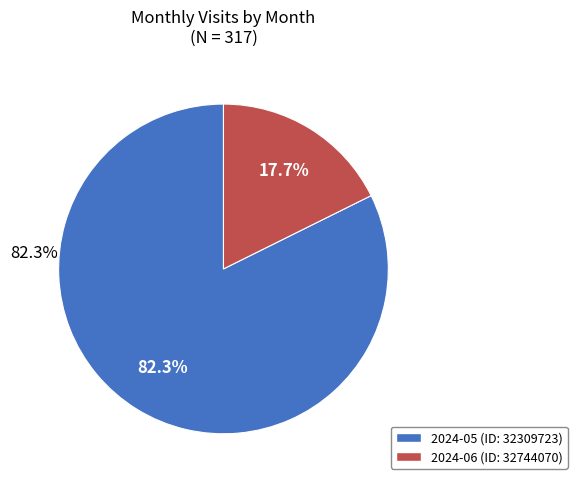

What percentage do 2024-05 (ID: 32309723) and 2024-06 (ID: 32744070) together represent?

100.0%